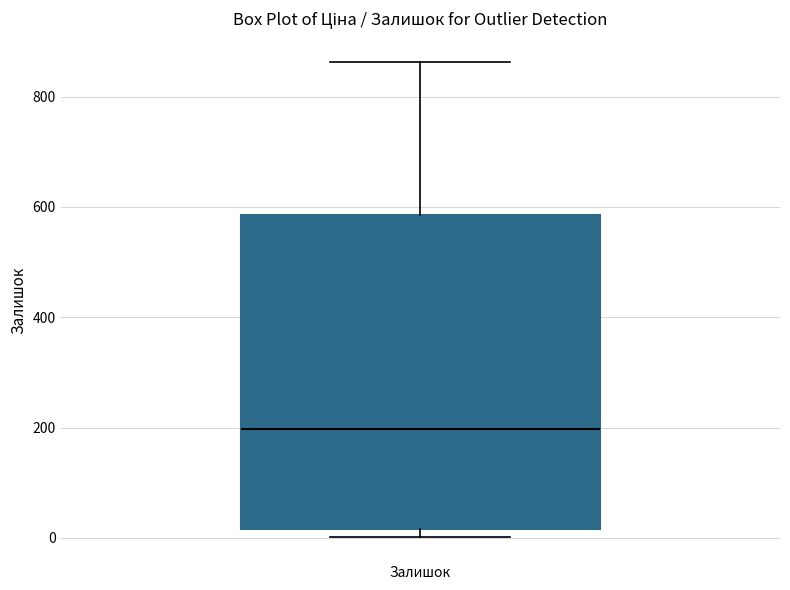

Read this box plot against the y-axis: the position of the median line, the range covered by the box, and the ends of both whiskers. The values are not printed on the chart, so give them approximately, as read against the axis.

median 200, box 20 to 580, whiskers 0 to 860